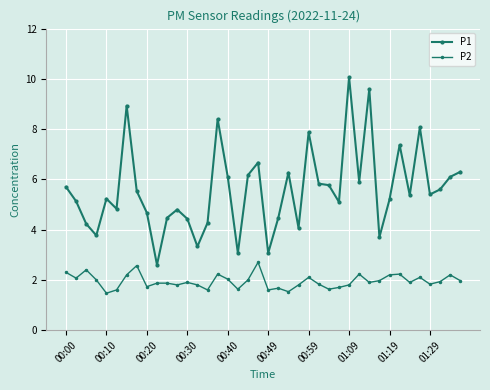

Count the number of categories in the chart.

40